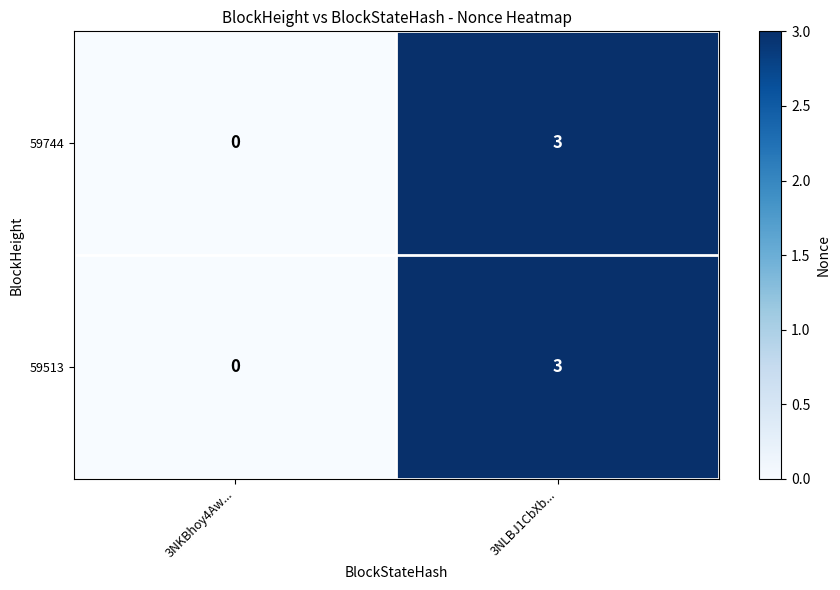

How many data points does each series have?

2